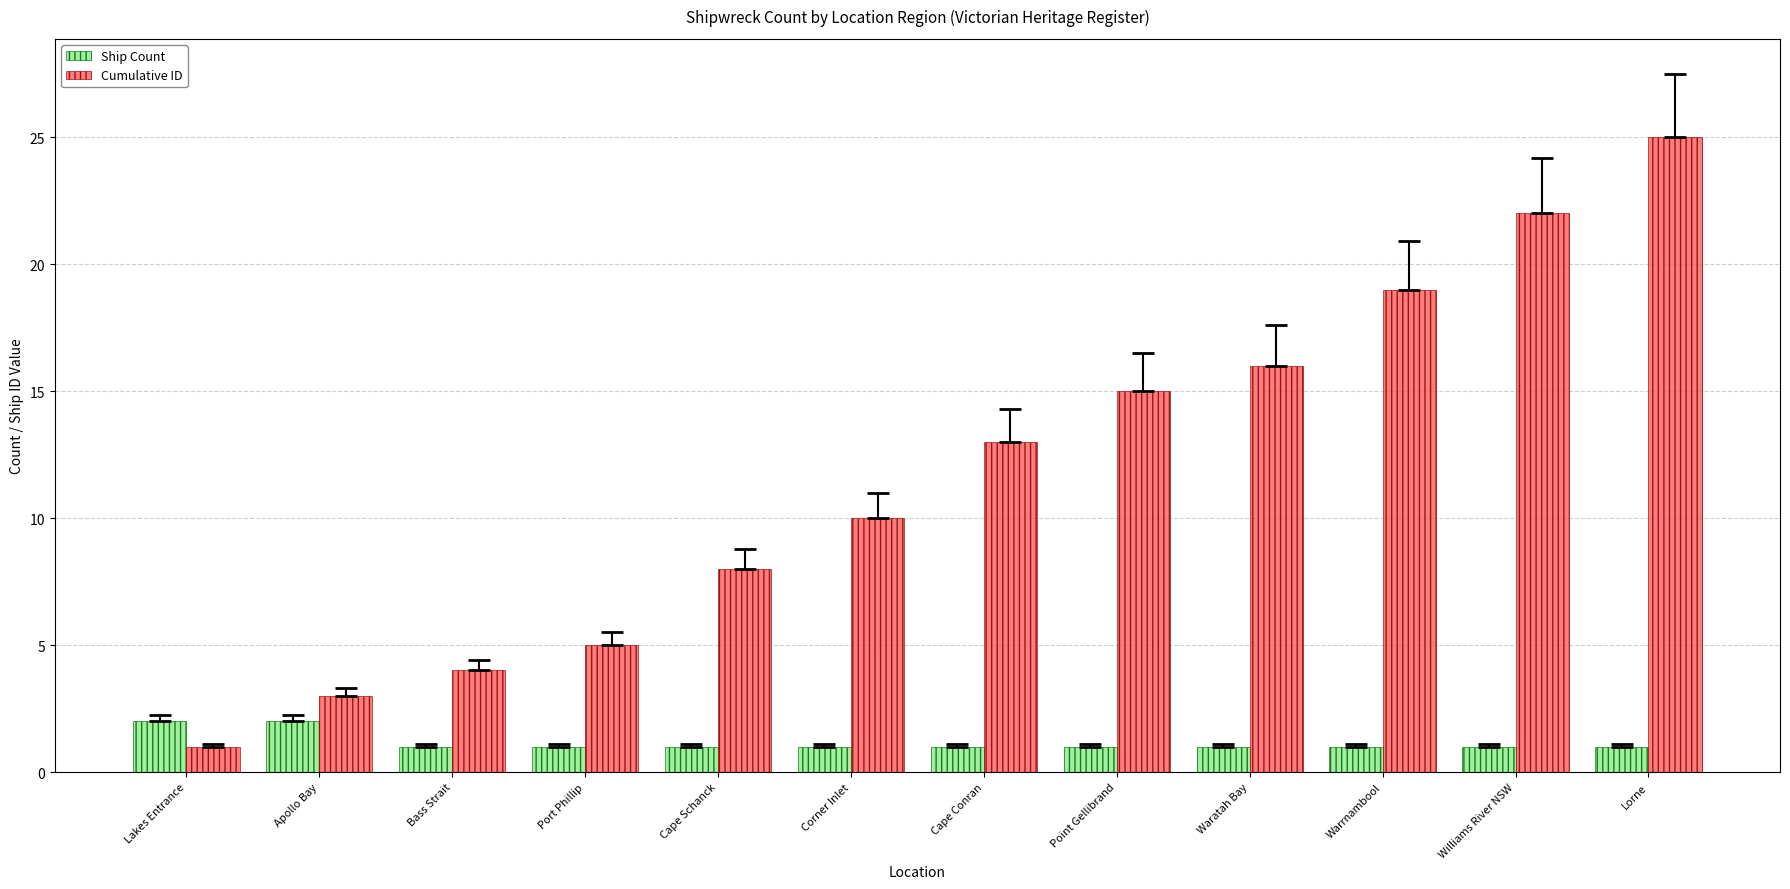

The Ship Count series shows 1 at Apollo Bay. True or false?

False